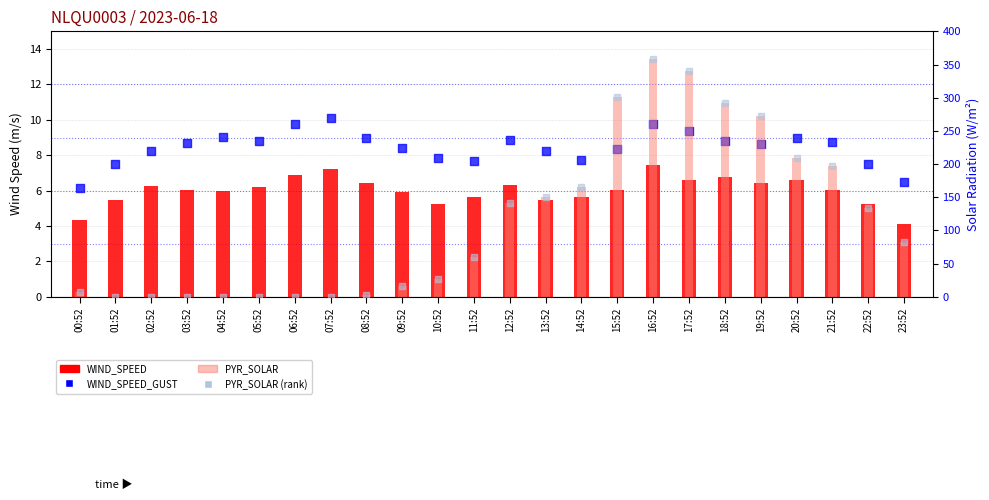

At how many categories does at least one series exceed 220?

5